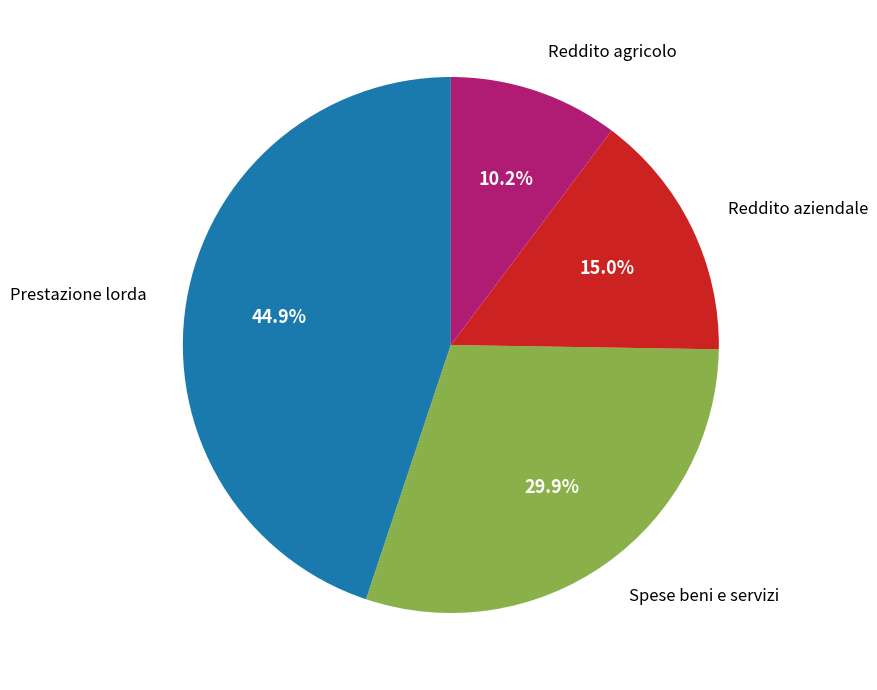

Is there a majority slice in this chart?

No